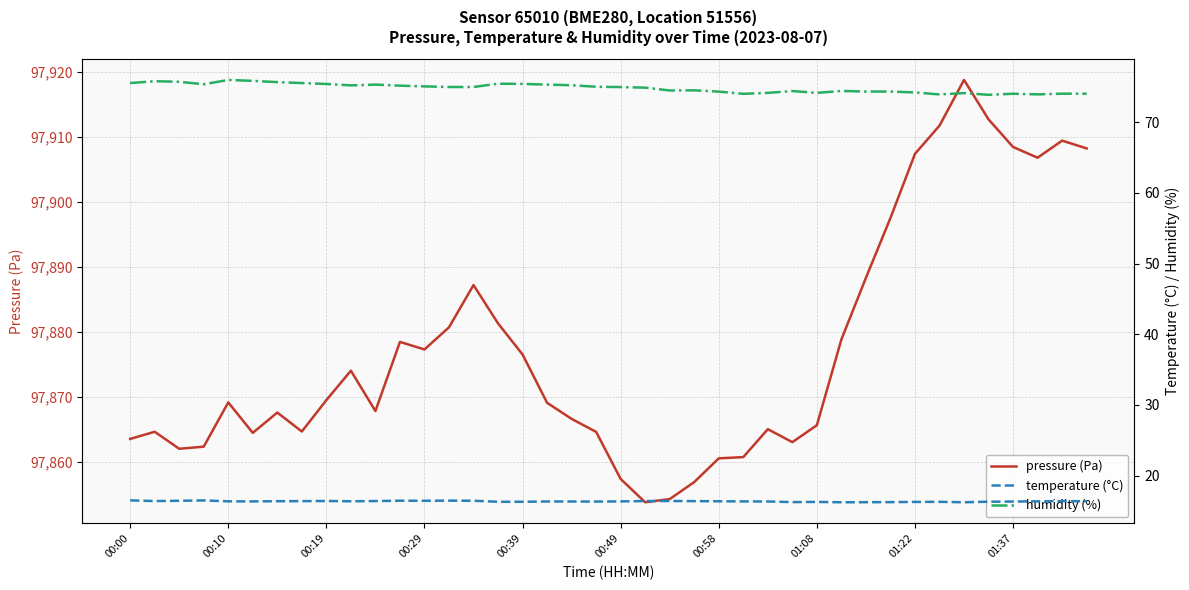

What is the maximum value for pressure (Pa)?

97918.8